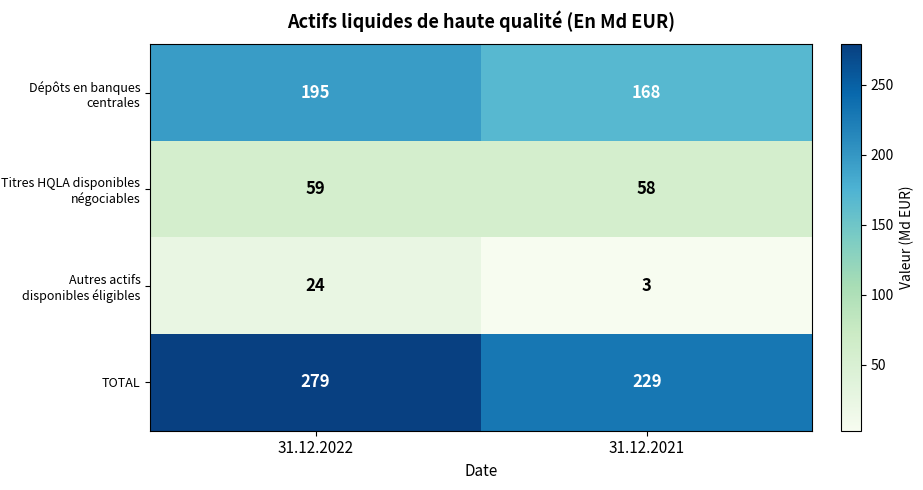

How many distinct data groups are displayed?

4